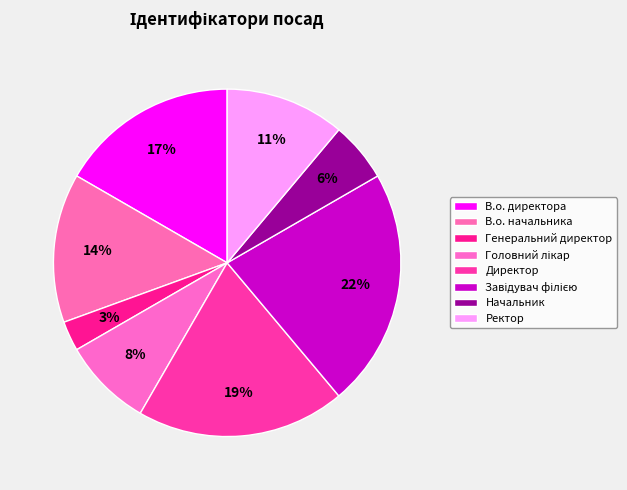

How many slices are in this pie chart?

8